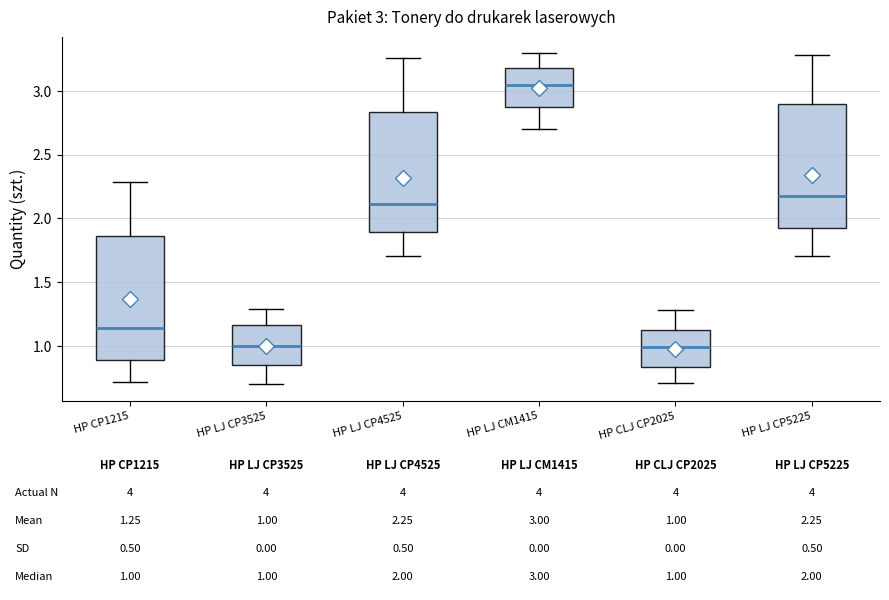

Which box has the highest median line?

HP LJ CM1415